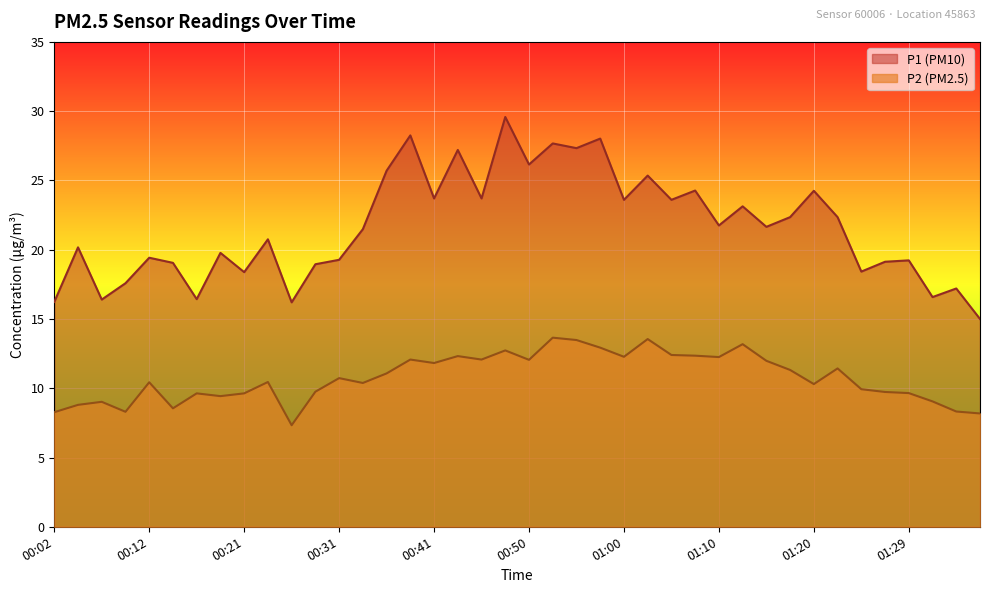

What position from the right is 00:09?

37